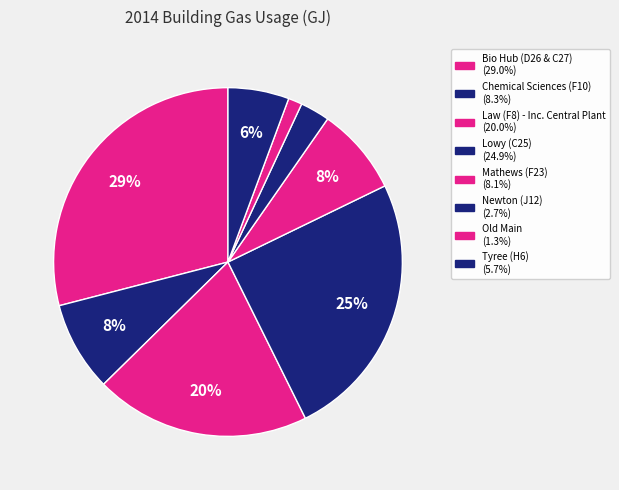

Which has a higher value, Bio Hub (D26 & C27) or Old Main?

Bio Hub (D26 & C27)